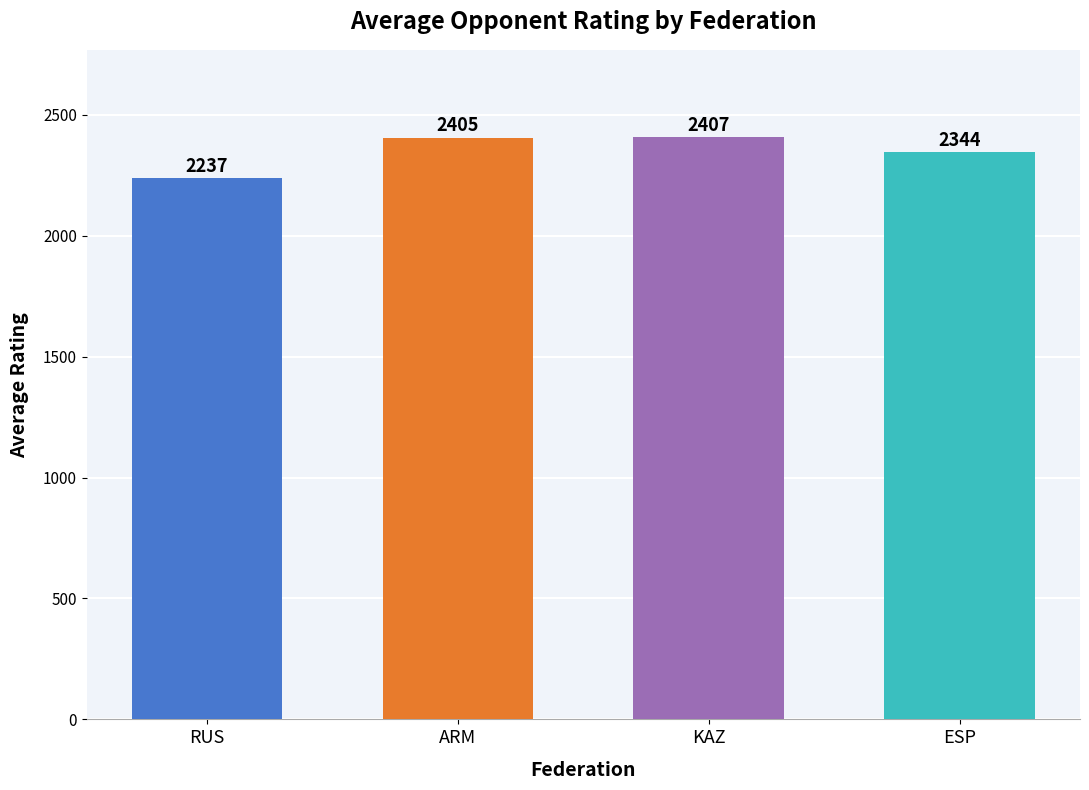

How many values are below 2405?

2